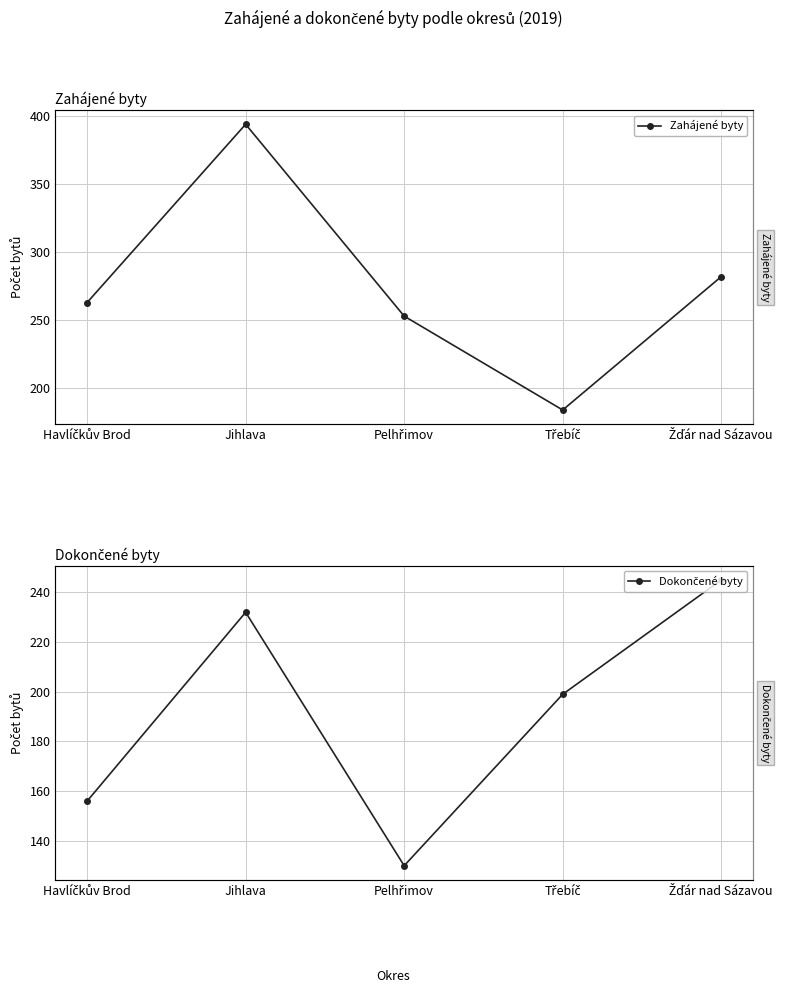

Which series ends up on top after the final intersection of Zahájené byty and Dokončené byty?

Zahájené byty